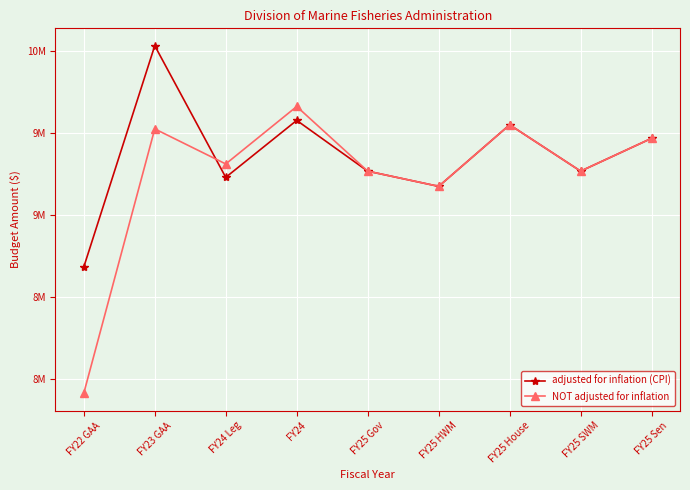

Does the chart have visible grid lines?

Yes